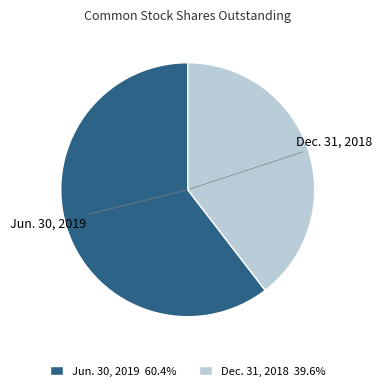

Which category accounts for the majority?

Jun. 30, 2019